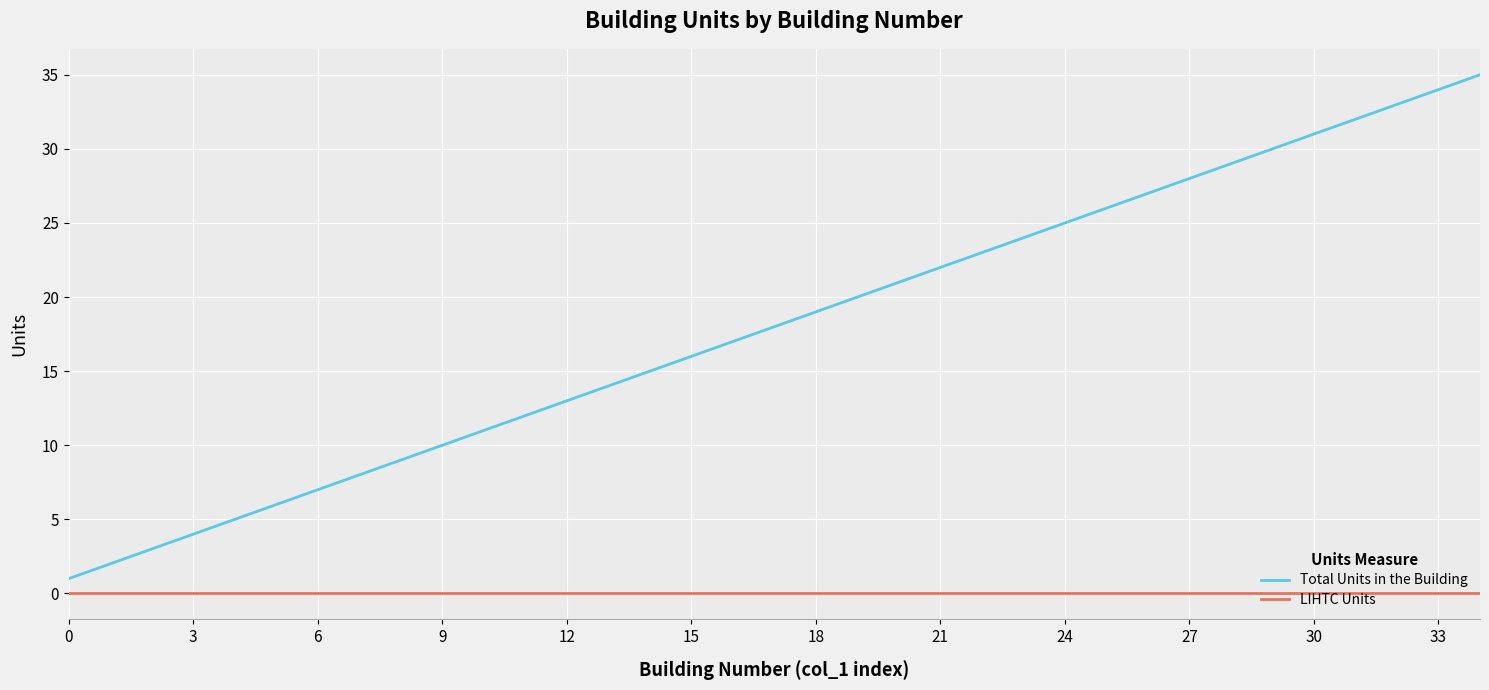

Reading left to right, what are all the values shown in this chart?

Total Units in the Building: 1	2	3	4	5	6	7	8	9	10	11	12	13	14	15	16	17	18	19	20	21	22	23	24	25	26	27	28	29	30	31	32	33	34	35
LIHTC Units: 0	0	0	0	0	0	0	0	0	0	0	0	0	0	0	0	0	0	0	0	0	0	0	0	0	0	0	0	0	0	0	0	0	0	0